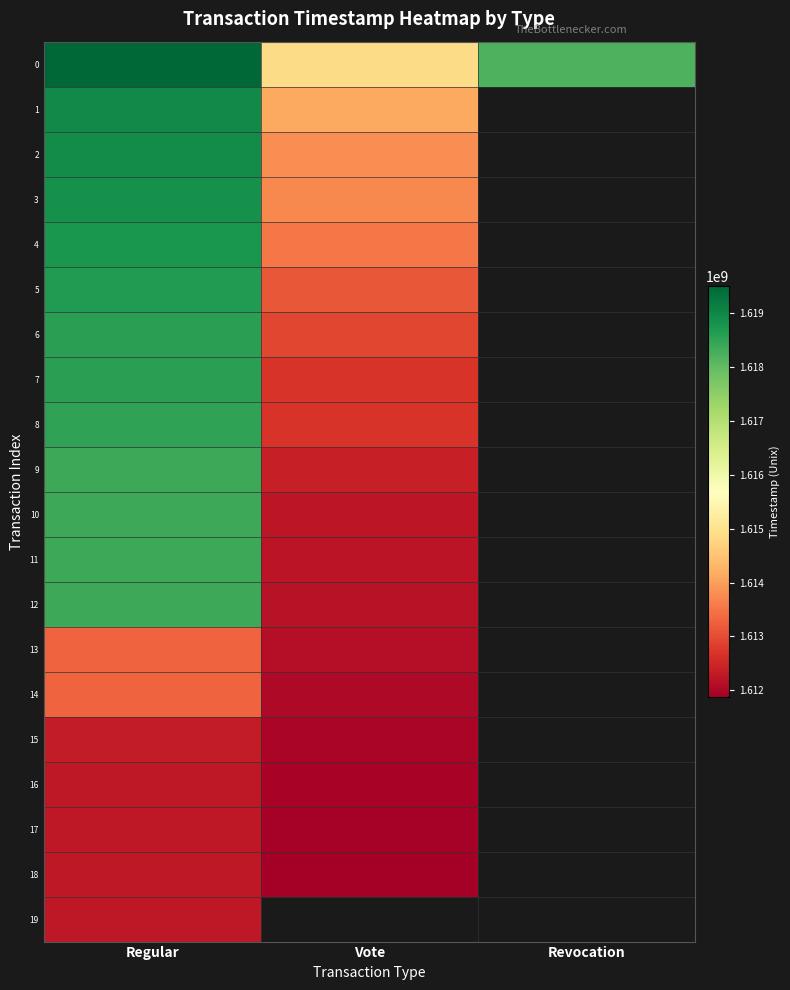

The 11 series shows 1612209170.0 at Vote. True or false?

True